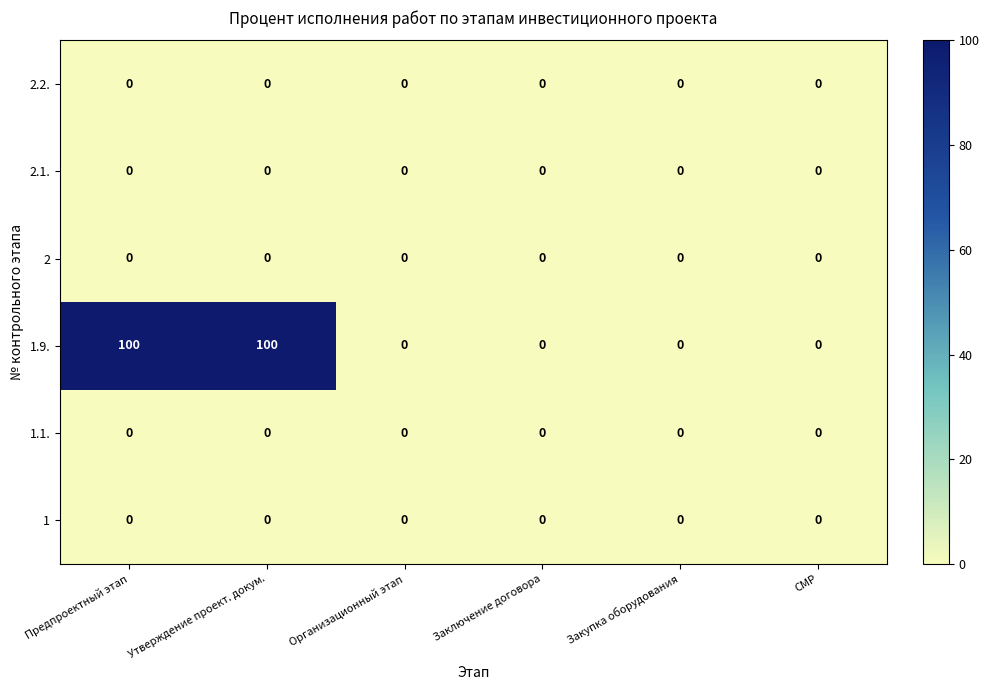

What is the greatest value displayed?

100